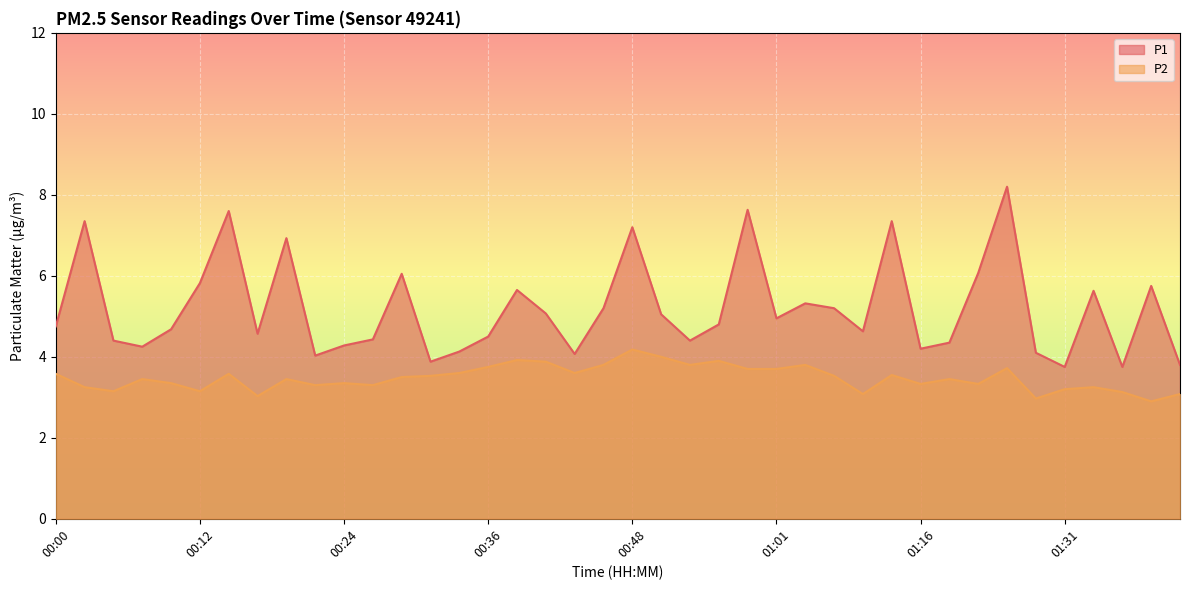

What is the value of the P2 point at the 16th from the left?

3.8